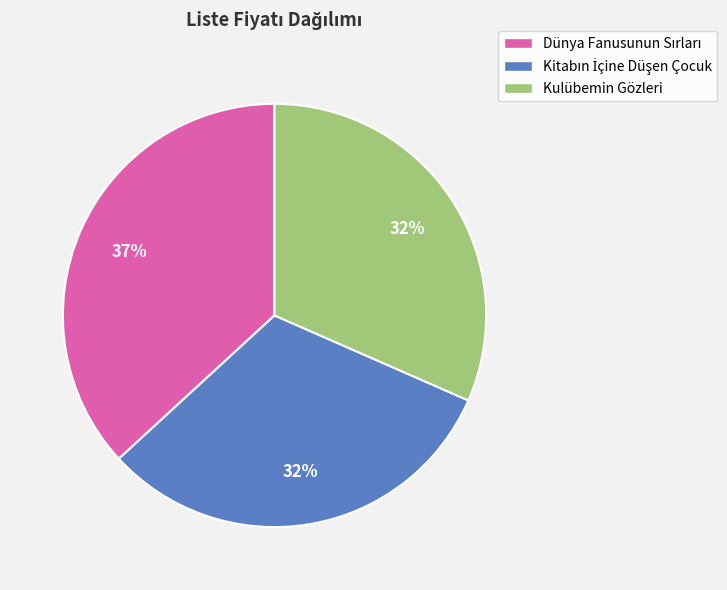

The Kulübemin Gözleri slice represents 22% of the pie. True or false?

False